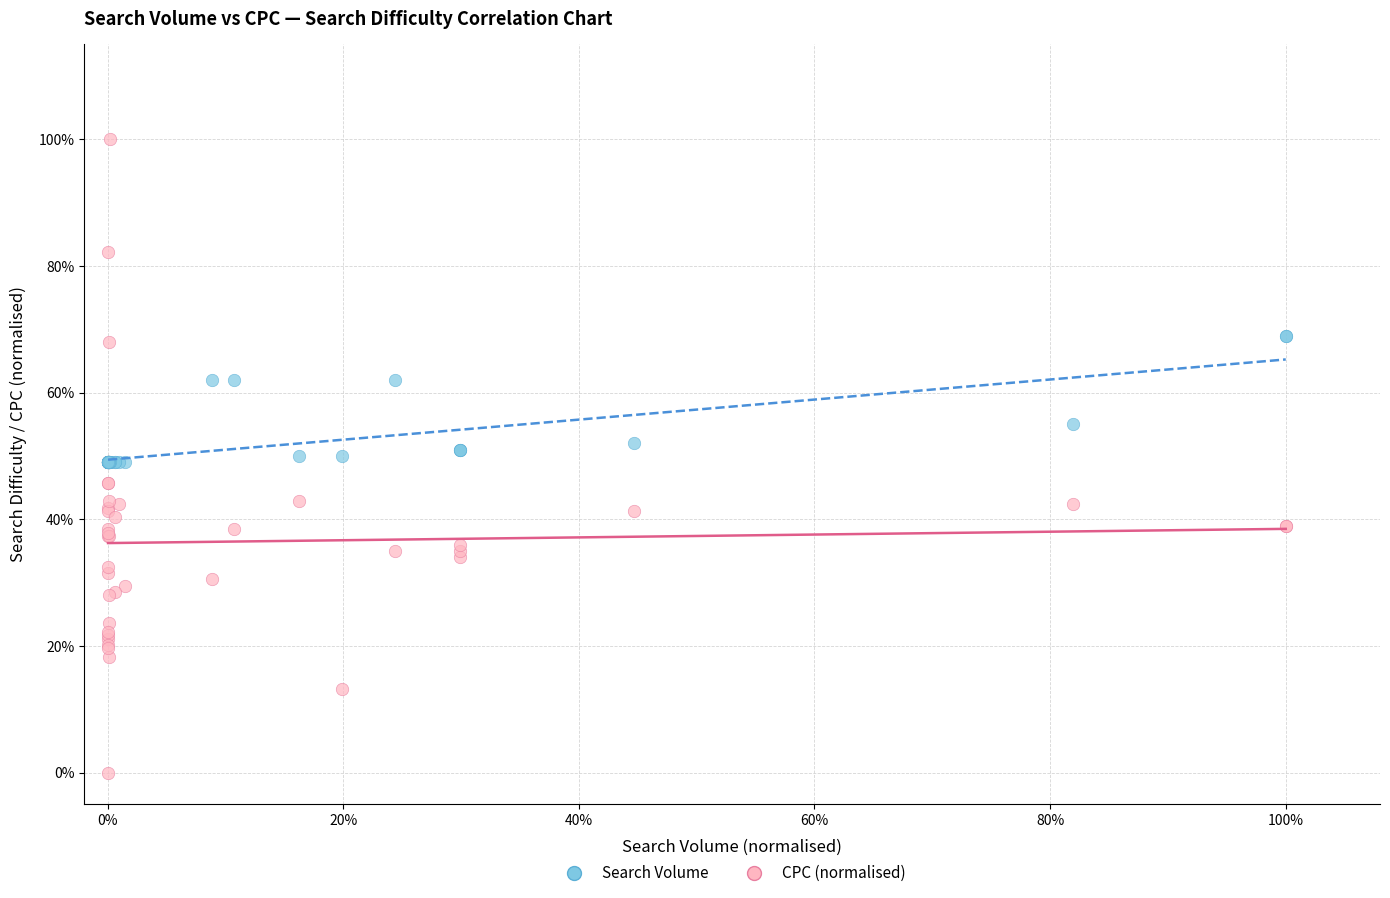

What are all the series names shown in the legend?

Search Volume, CPC (normalised)